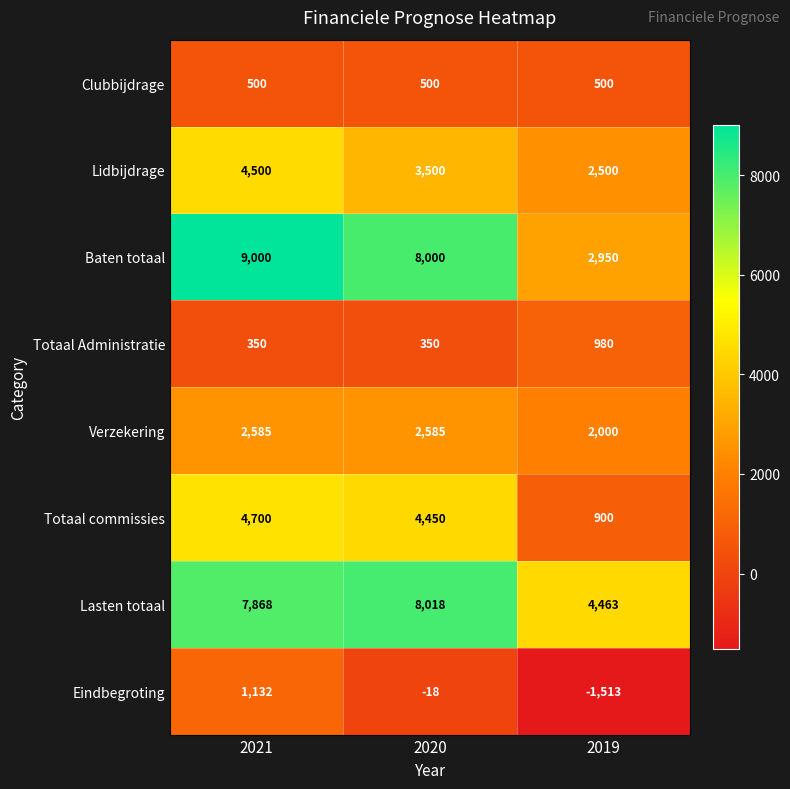

True or false: Verzekering has a value of 2585 at 2020.

True